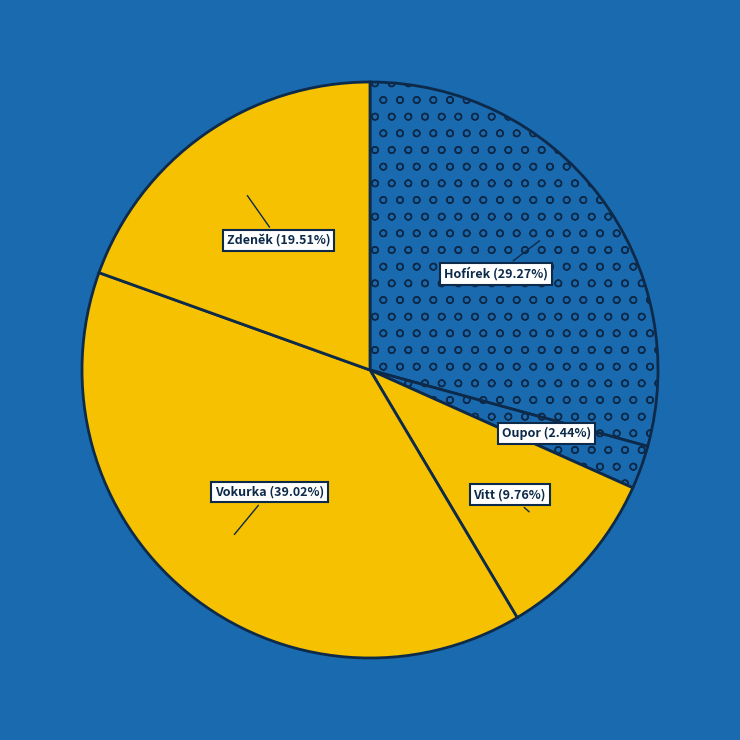

Which has a higher value, Oupor or Vitt?

Vitt